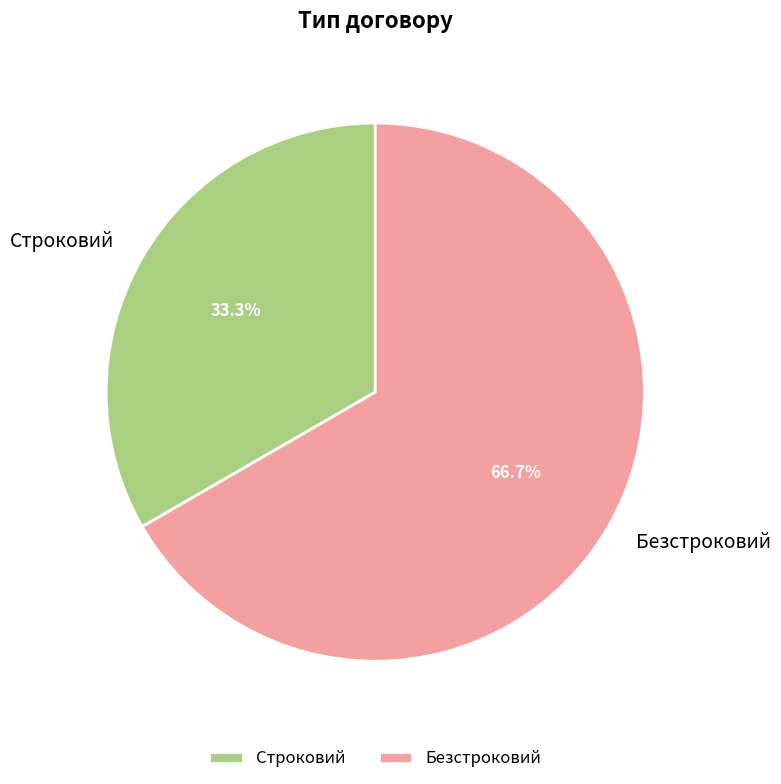

Which category has the smallest portion of the pie?

Строковий